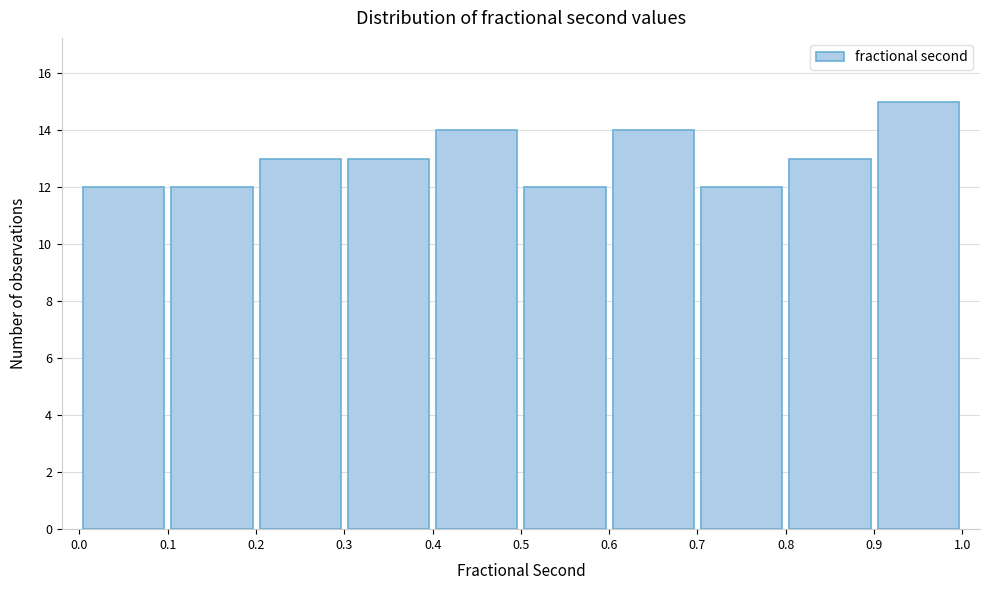

Reading left to right, transcribe this chart: for each bar, give the range it covers on the x-axis and its height. The values are not printed on the chart, so give them approximately, as read against the axis.

0.0 to 0.1: 12
0.1 to 0.2: 12
0.2 to 0.3: 13
0.3 to 0.4: 13
0.4 to 0.5: 14
0.5 to 0.6: 12
0.6 to 0.7: 14
0.7 to 0.8: 12
0.8 to 0.9: 13
0.9 to 1.0: 15